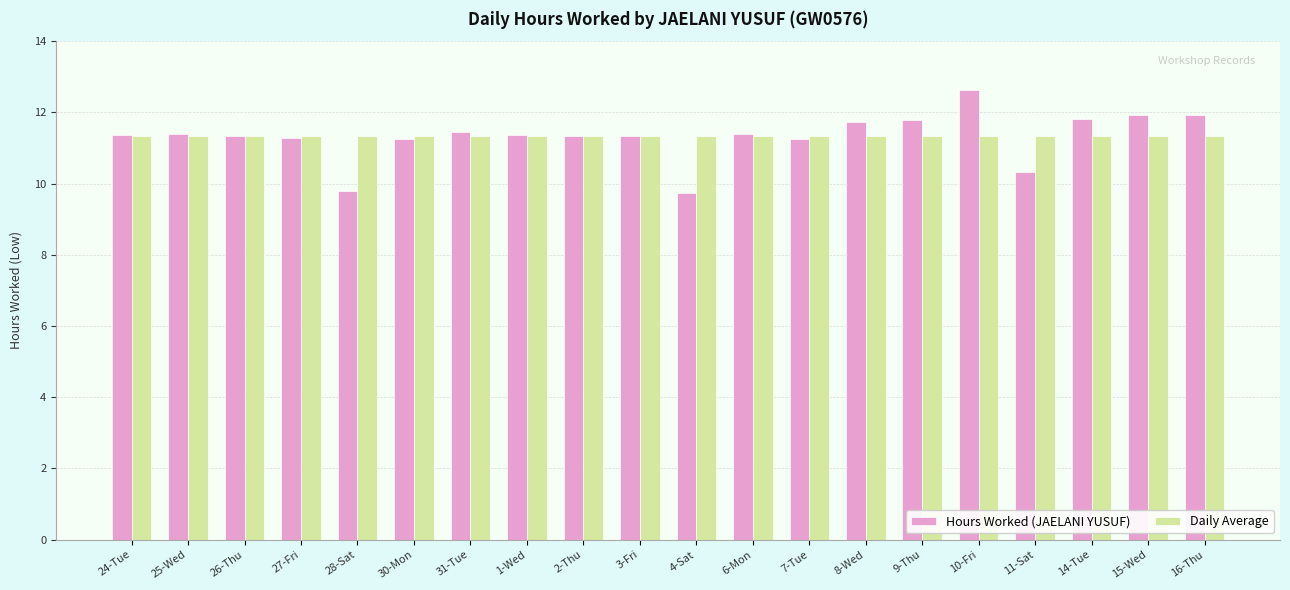

What position from the right is 16-Thu?

1